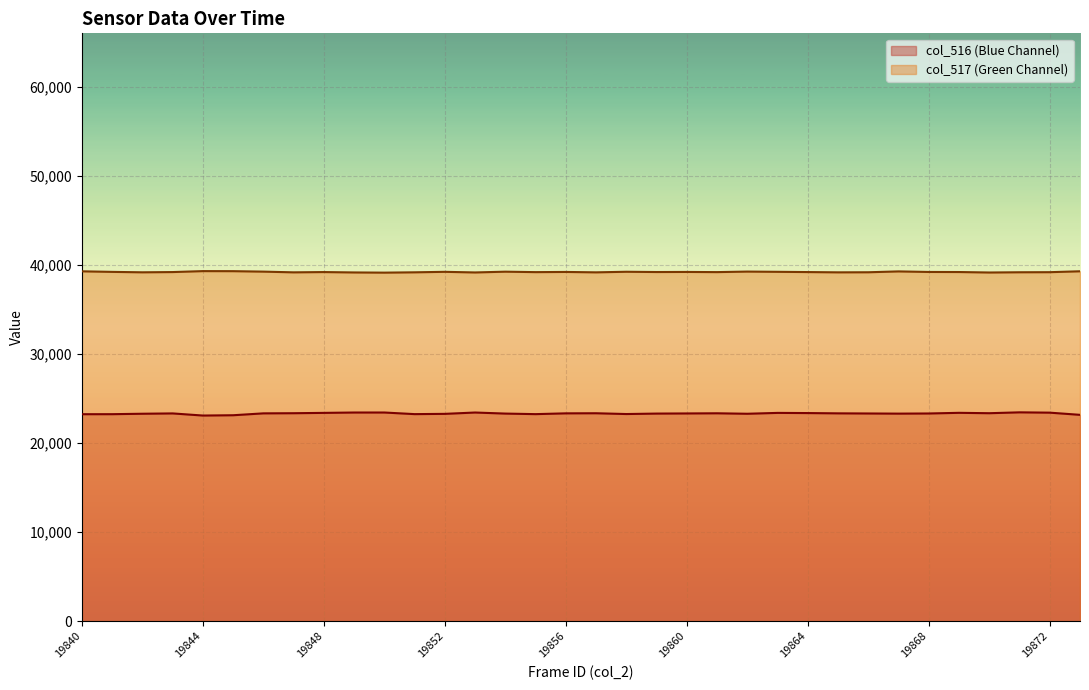

In col_517, how many points are higher than both neighbors (excluding endpoints)?

9